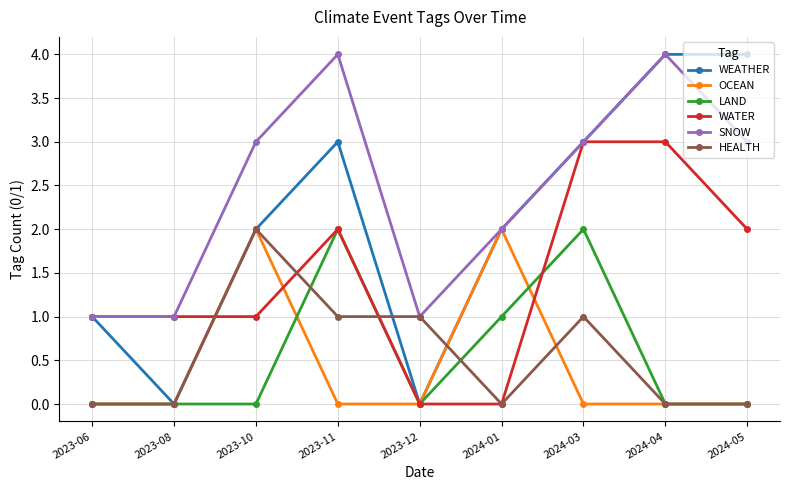

What is the label of the 7th point from the right?

2023-10